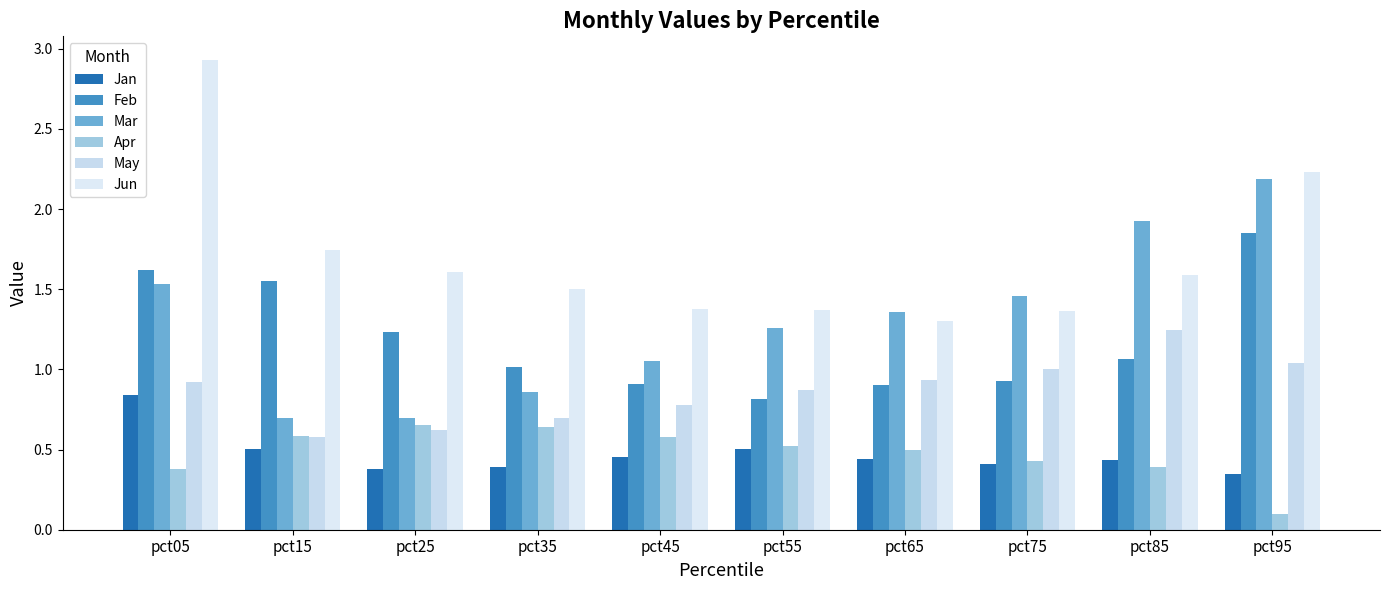

Between pct55 and pct95, which series saw the biggest shift?

Feb